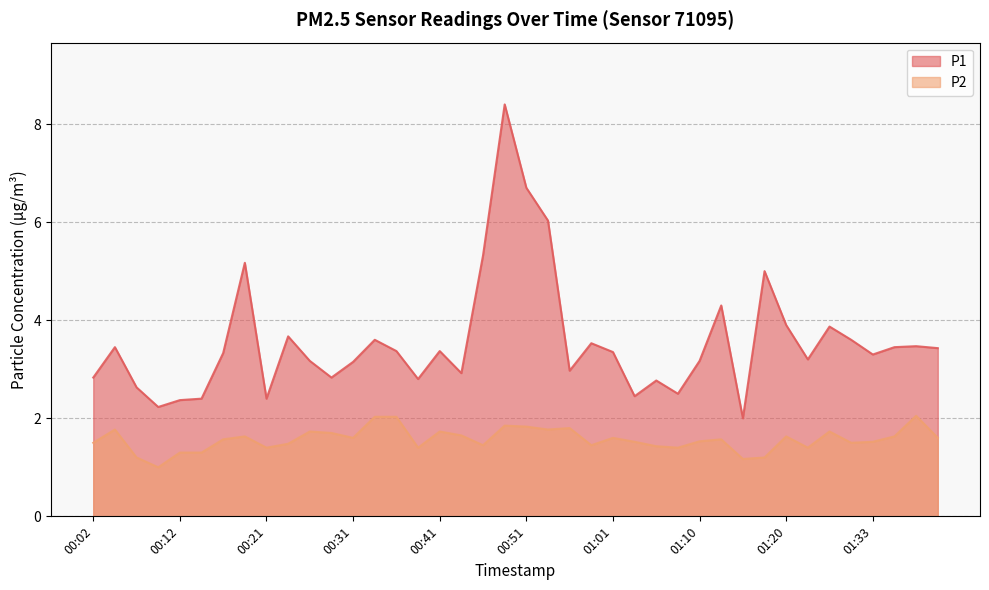

What are all the series names shown in the legend?

P1, P2